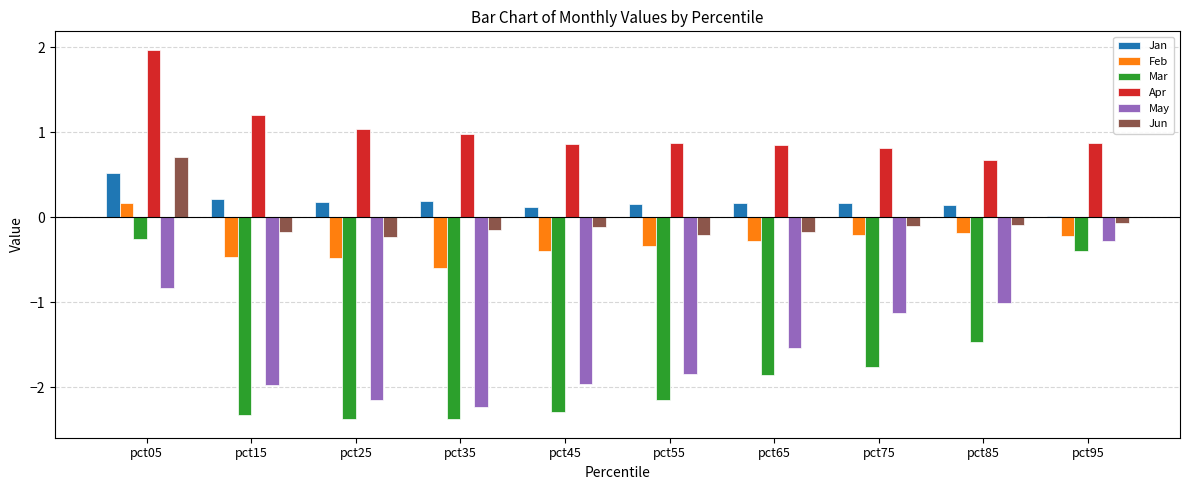

What is the difference between the maximum and minimum values in the May series?

1.9